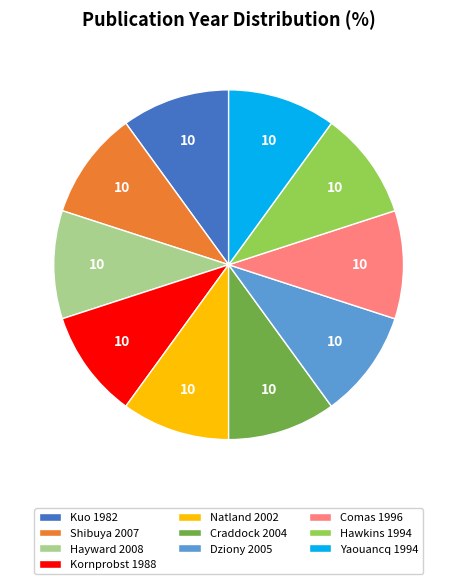

True or false: Comas 1996 accounts for 10% of the total.

True